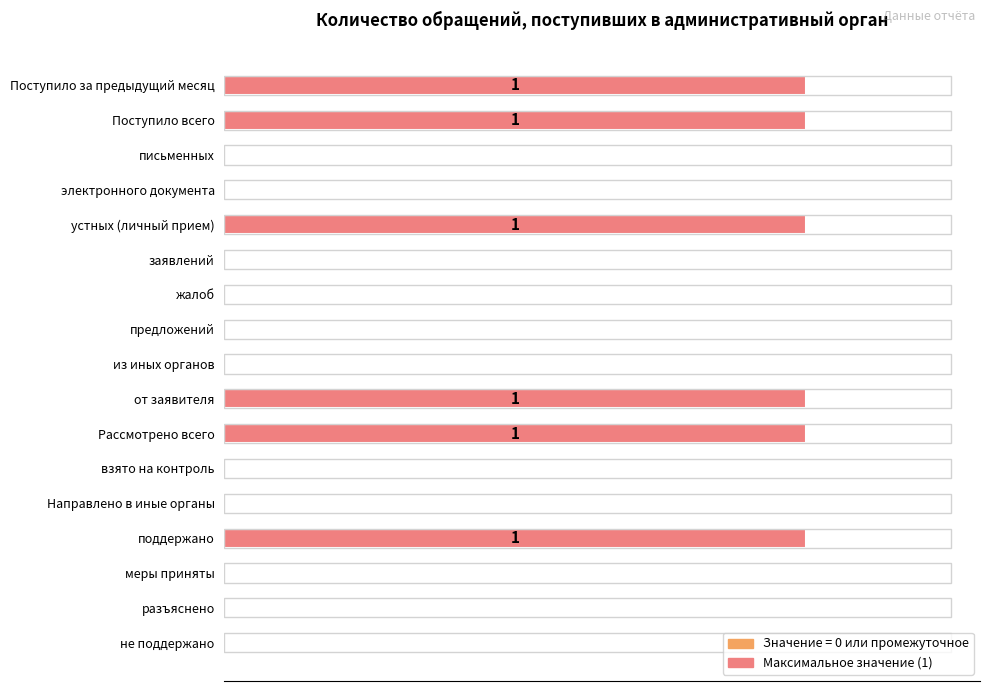

List the labels in order of value, smallest first.

письменных, электронного документа, заявлений, жалоб, предложений, из иных органов, взято на контроль, Направлено в иные органы, меры приняты, разъяснено, не поддержано, Поступило за предыдущий месяц, Поступило всего, устных (личный прием), от заявителя, Рассмотрено всего, поддержано